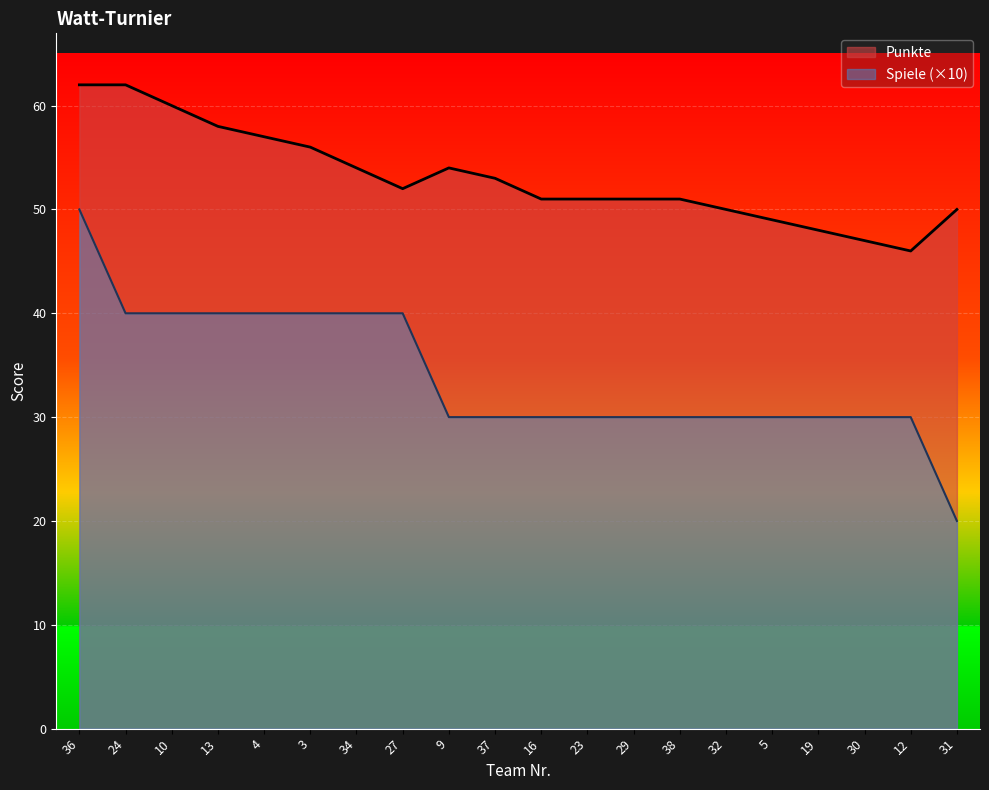

How many series are shown in this chart?

2